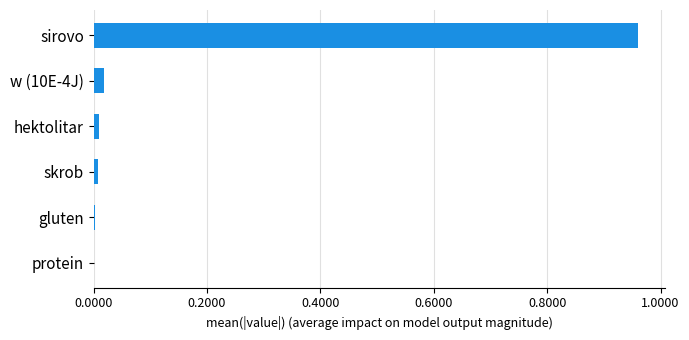

The value at sirovo is 1.6. True or false?

False